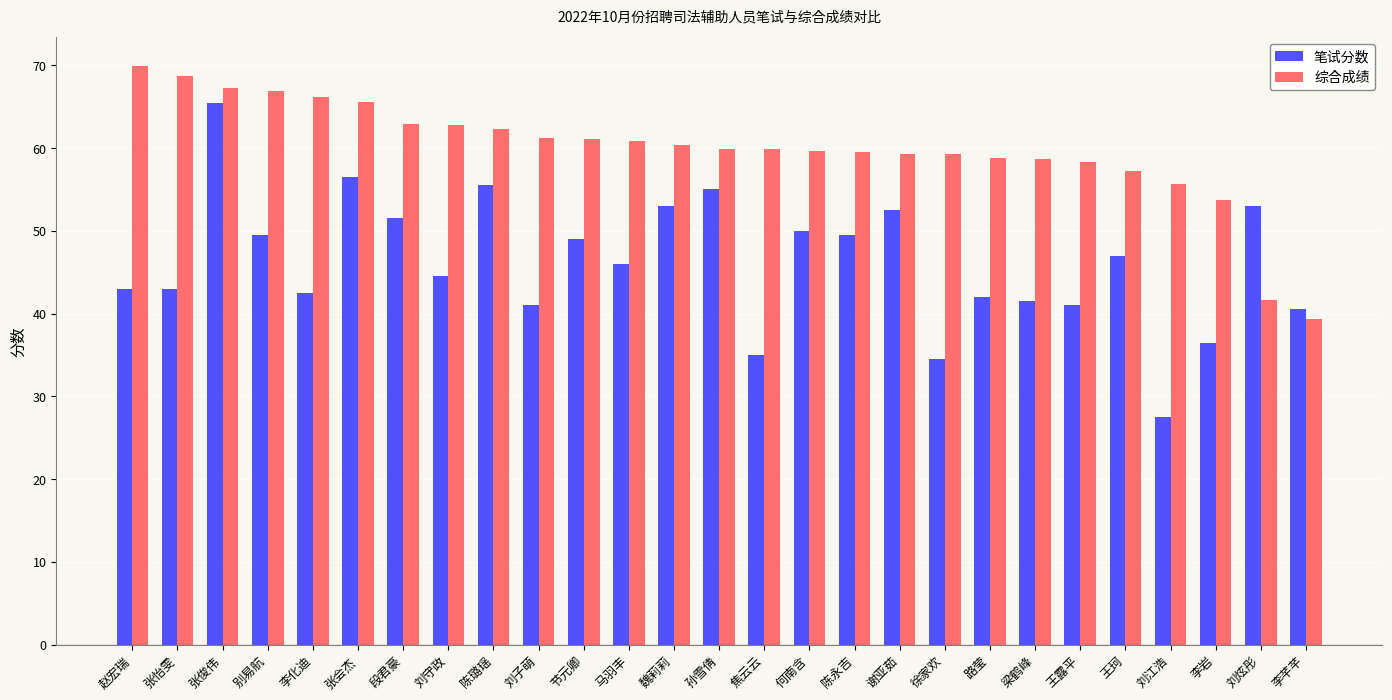

How many distinct data groups are displayed?

2